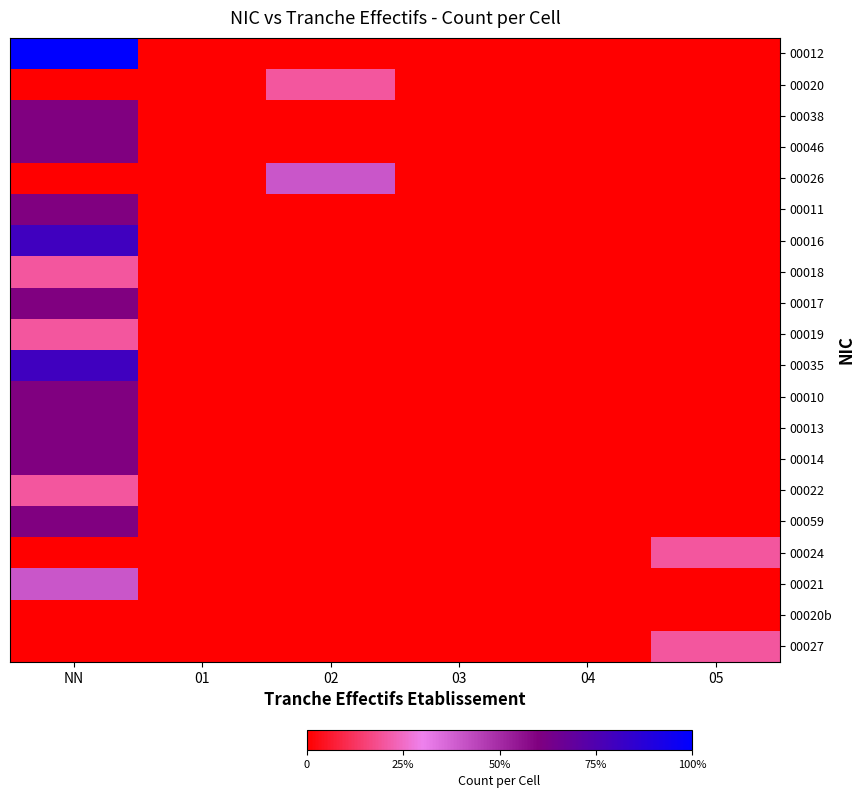

Count the number of categories in the chart.

6